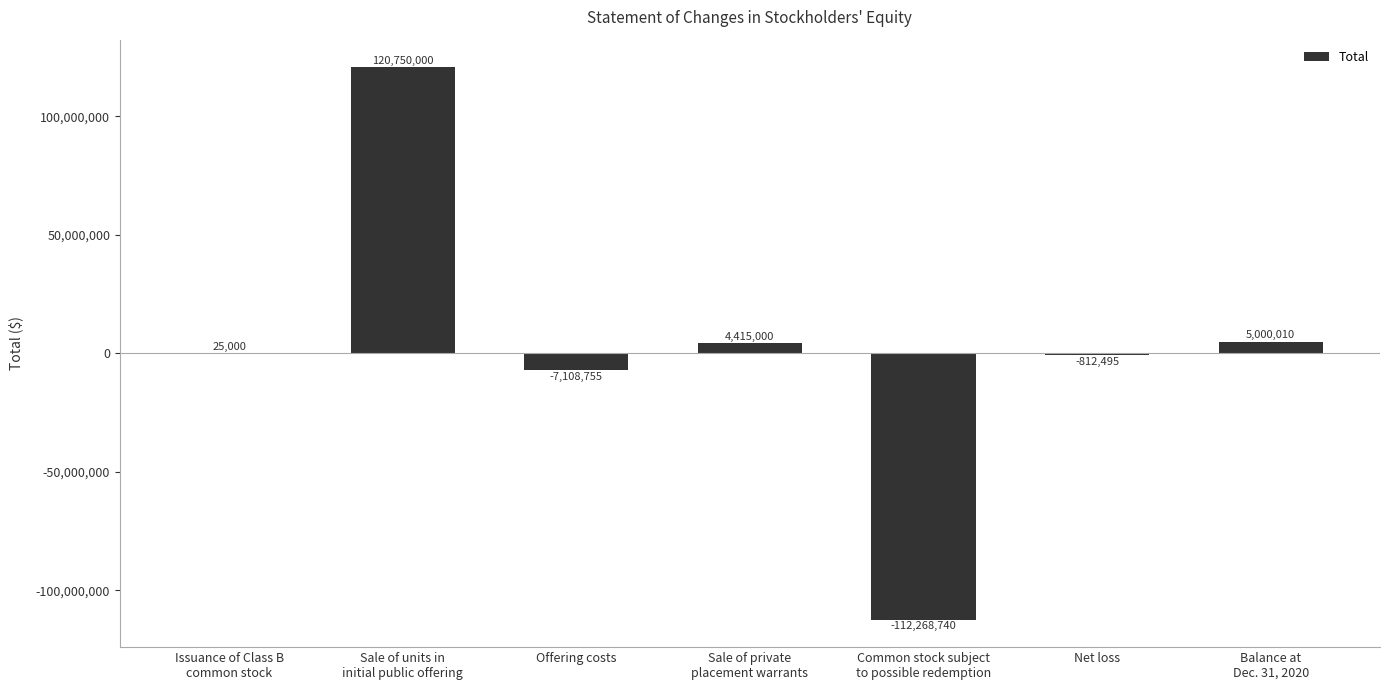

What is the maximum value shown in the chart?

120750000